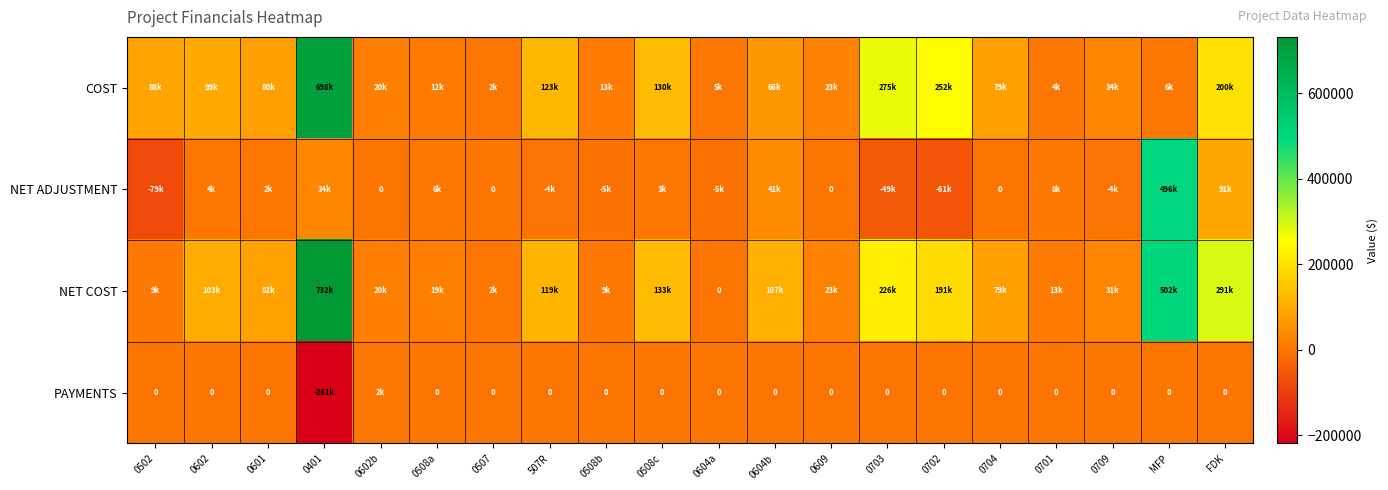

What is the sum of all COST values?

2210380.9